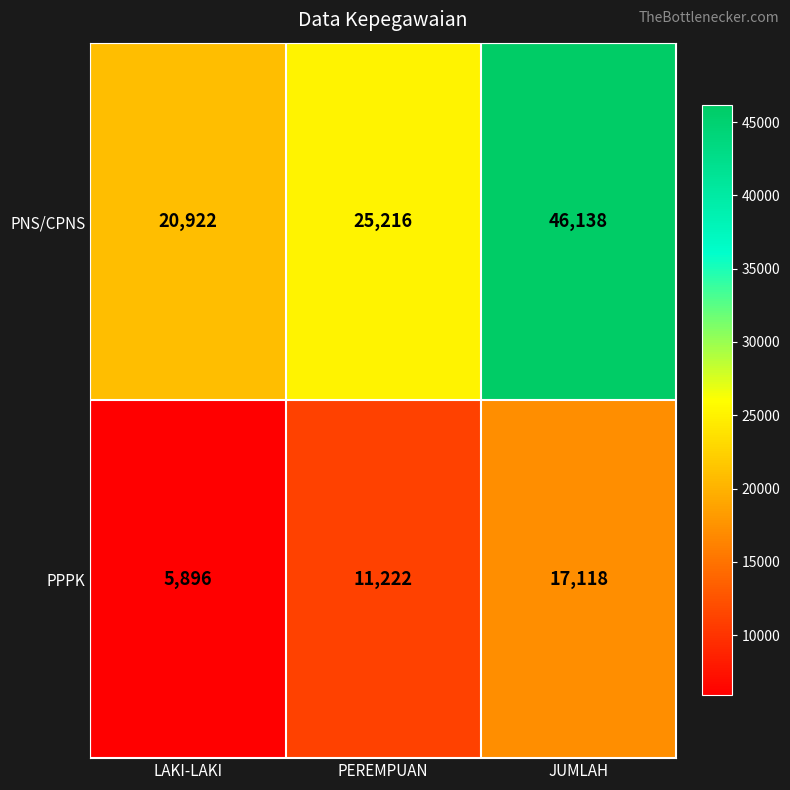

What is the approximate value of PPPK at LAKI-LAKI, to the nearest 50?

5900